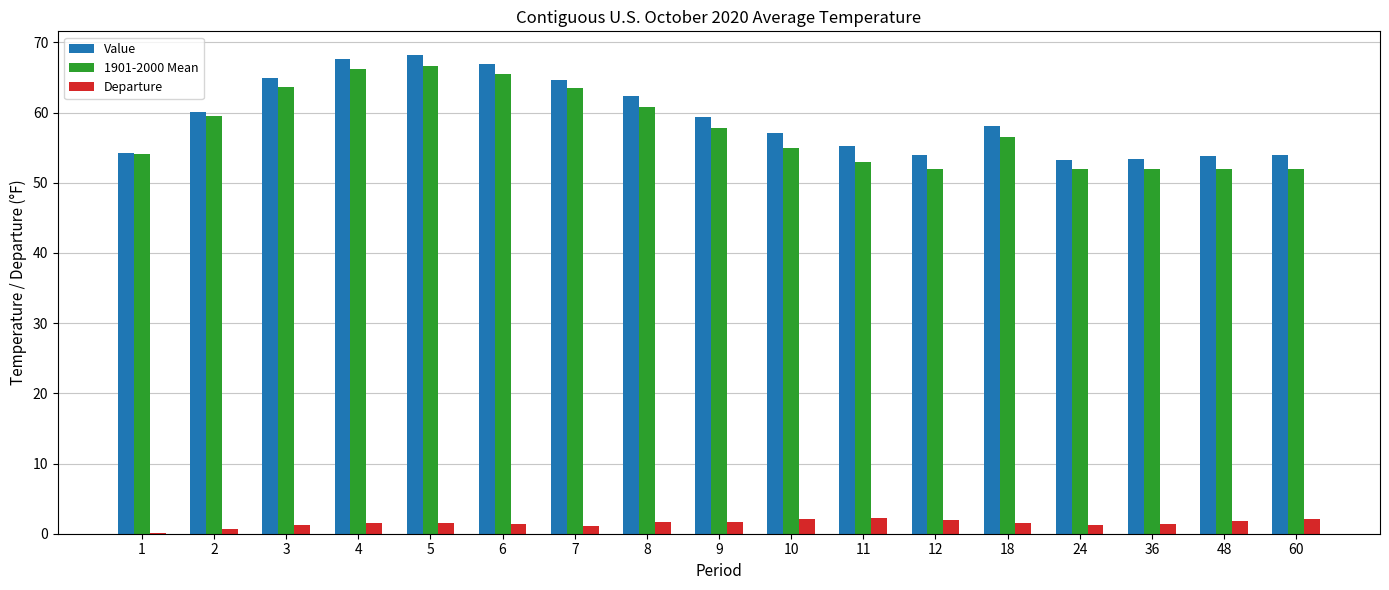

Which series has the largest total across all categories?

Value